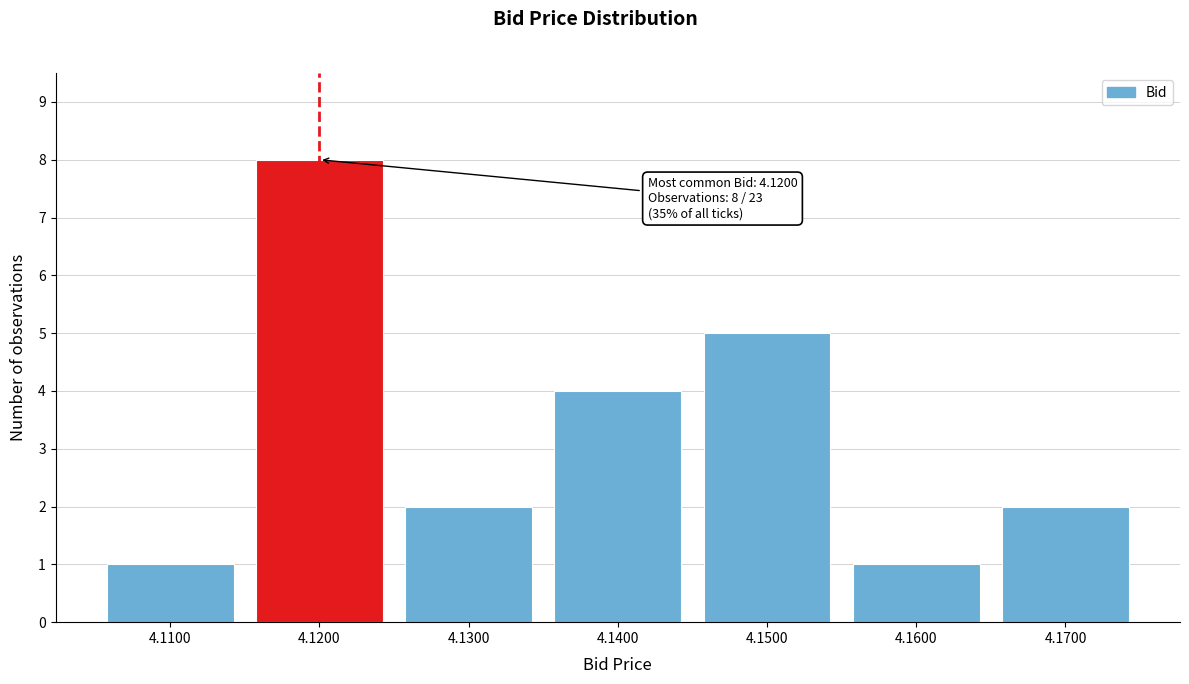

Reading right to left, transcribe all the data shown in this chart.

4.1700=2	4.1600=1	4.1500=5	4.1400=4	4.1300=2	4.1200=8	4.1100=1